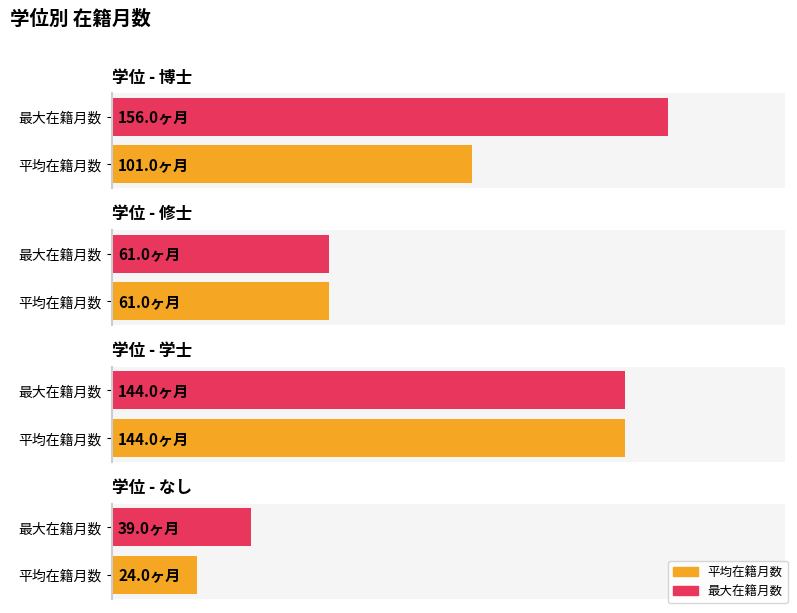

Are the bars horizontal?

Yes